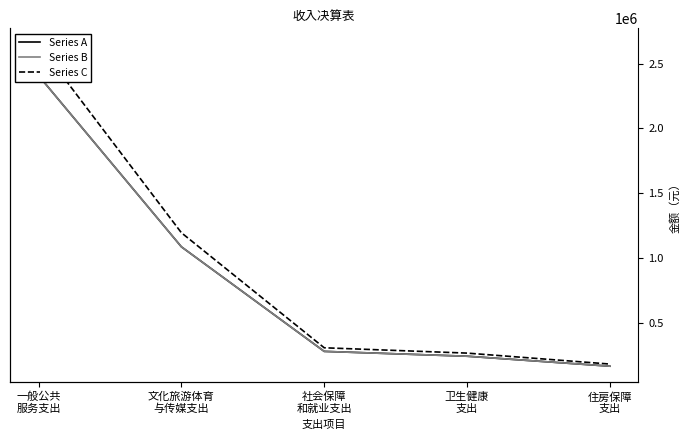

True or false: Series A has more than 1 interior local peaks.

False